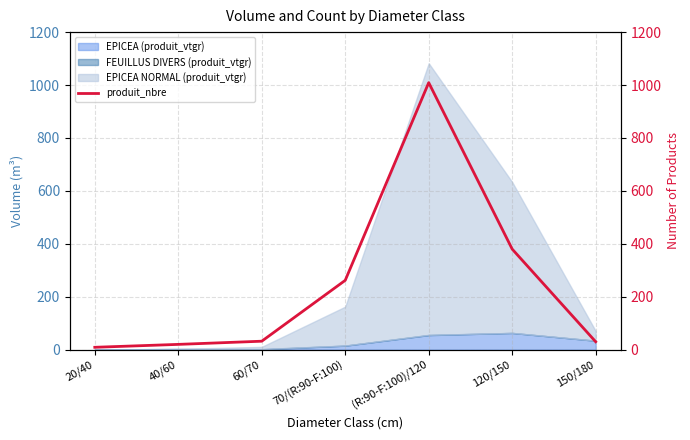

Count the number of categories in the chart.

7